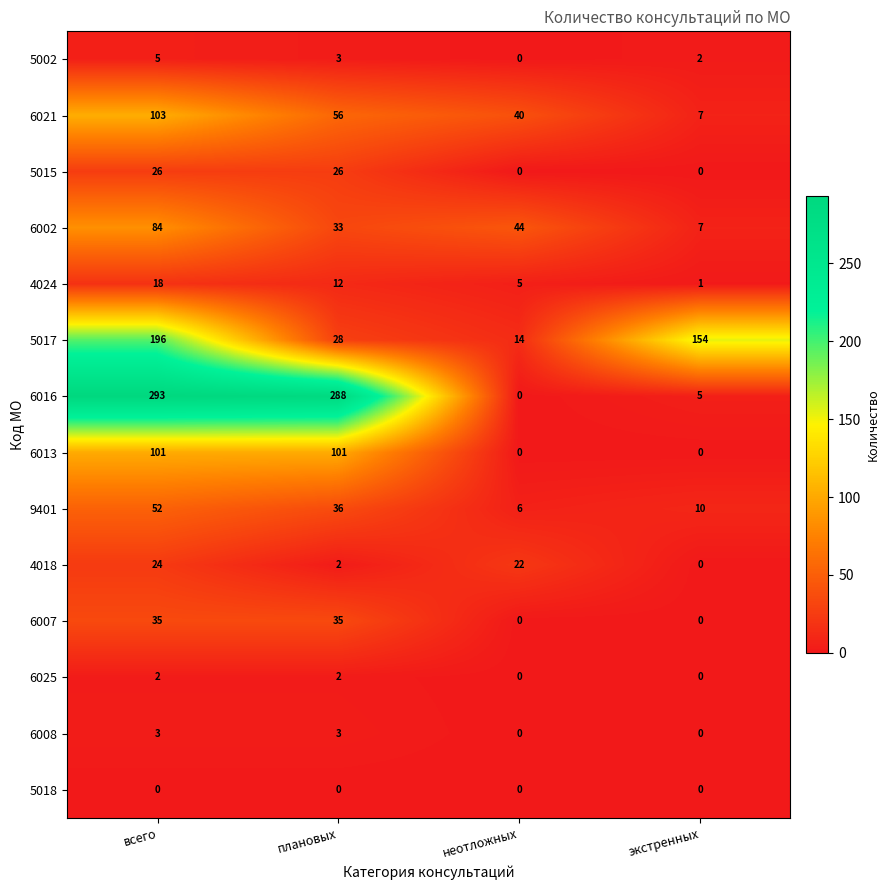

What is the total value across all series at экстренных?

186